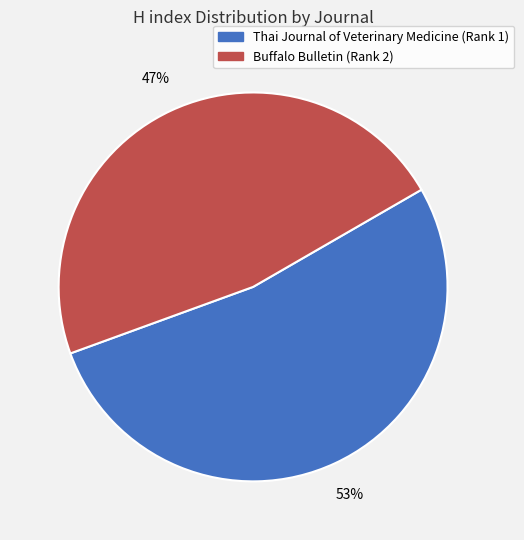

To the nearest percent, what is the difference between the Buffalo Bulletin (Rank 2) and Thai Journal of Veterinary Medicine (Rank 1) slice percentages?

6%